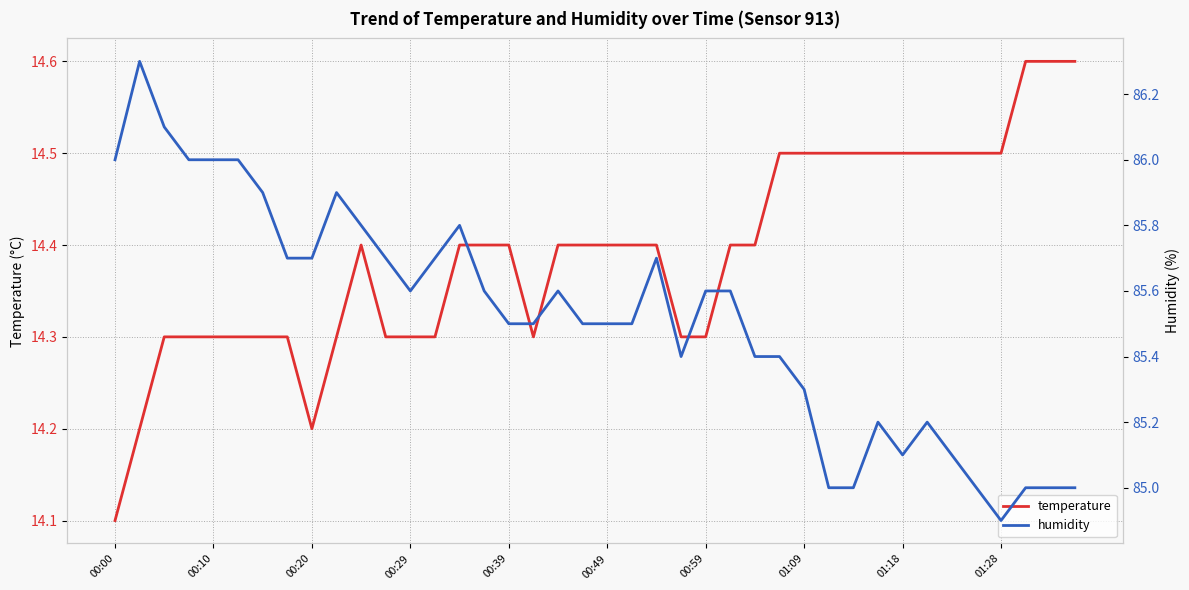

What is the highest value of the temperature series?

14.6